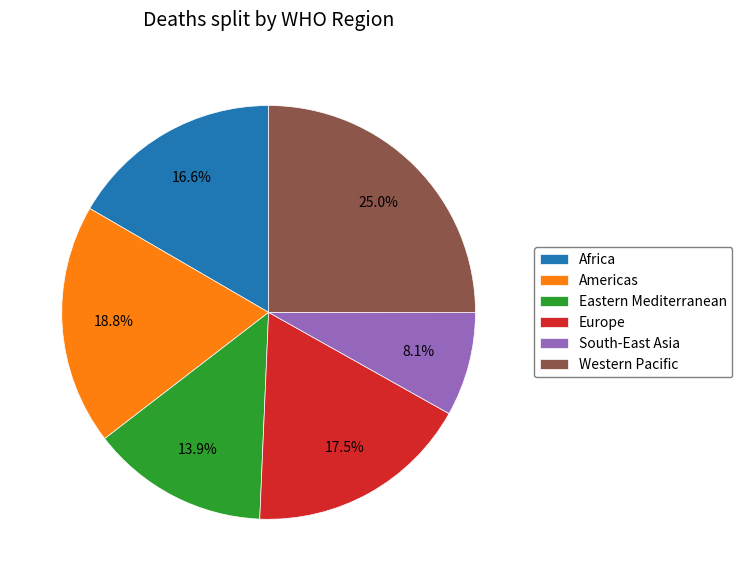

To the nearest percent, what is the average slice percentage?

17%